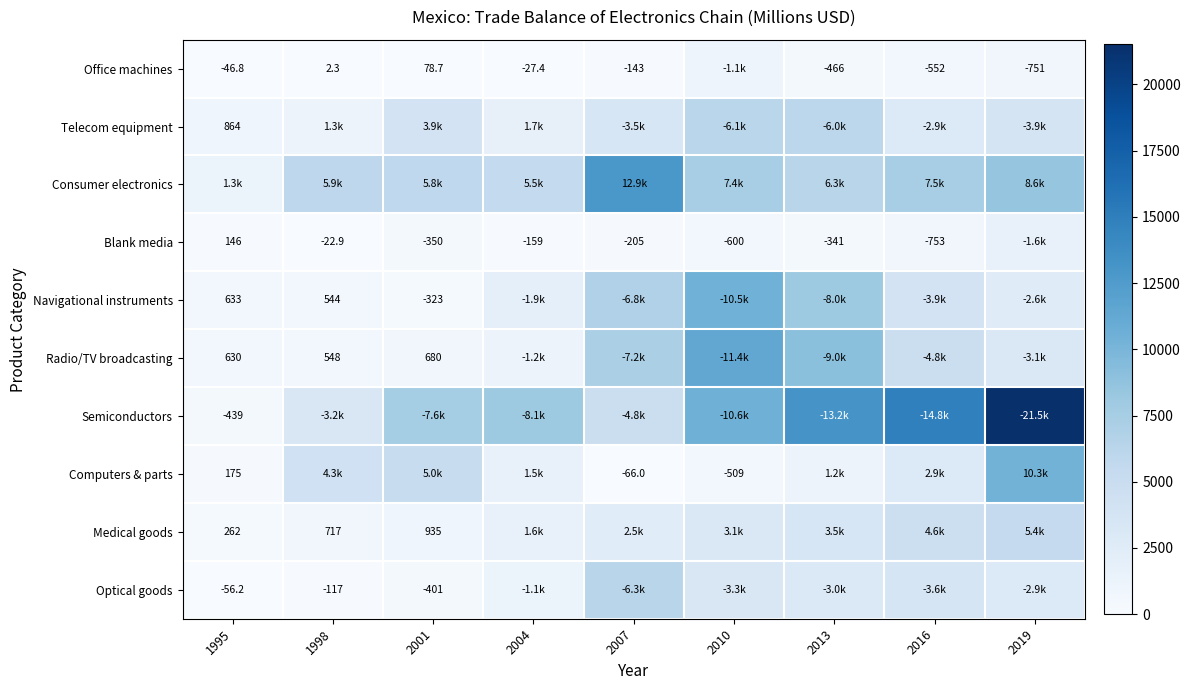

What is the difference between the maximum and minimum values in the Optical goods series?

6246.2